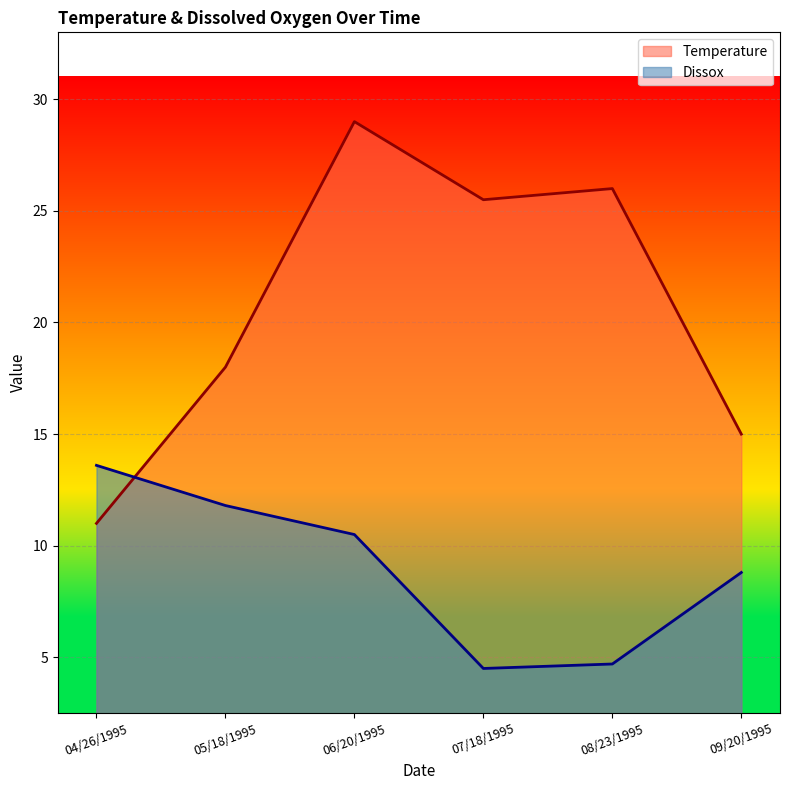

Is the value of Temperature at 07/18/1995 greater than the value of Dissox at 09/20/1995?

Yes